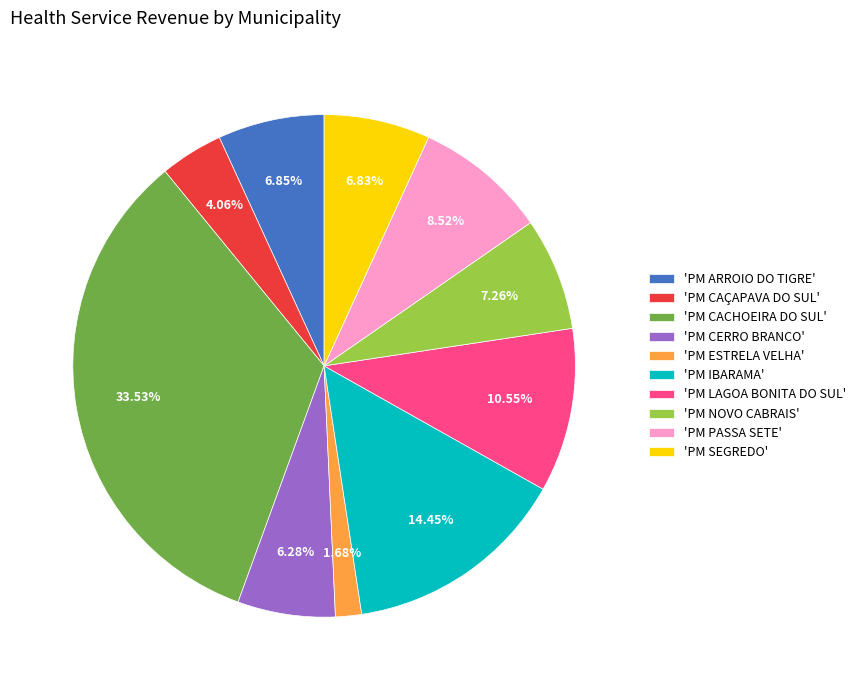

Which category has the biggest portion of the pie?

'PM CACHOEIRA DO SUL'